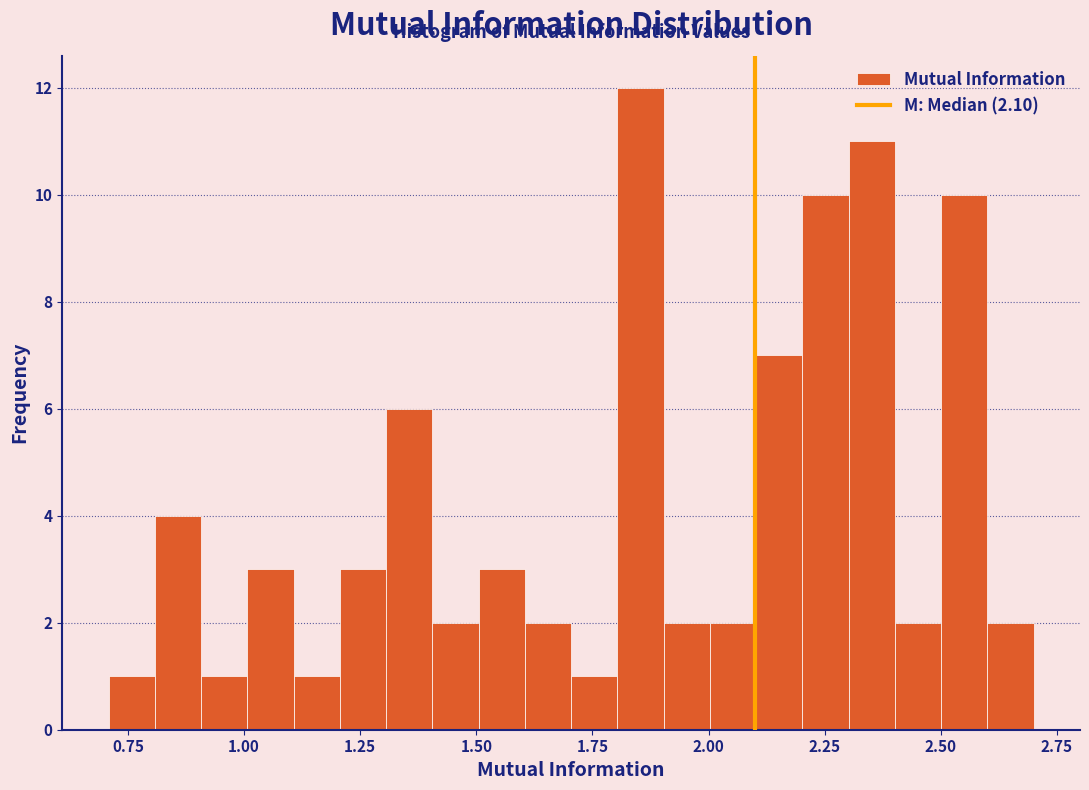

Read against the x-axis, roughly where is the centre of the tallest bar?

1.85